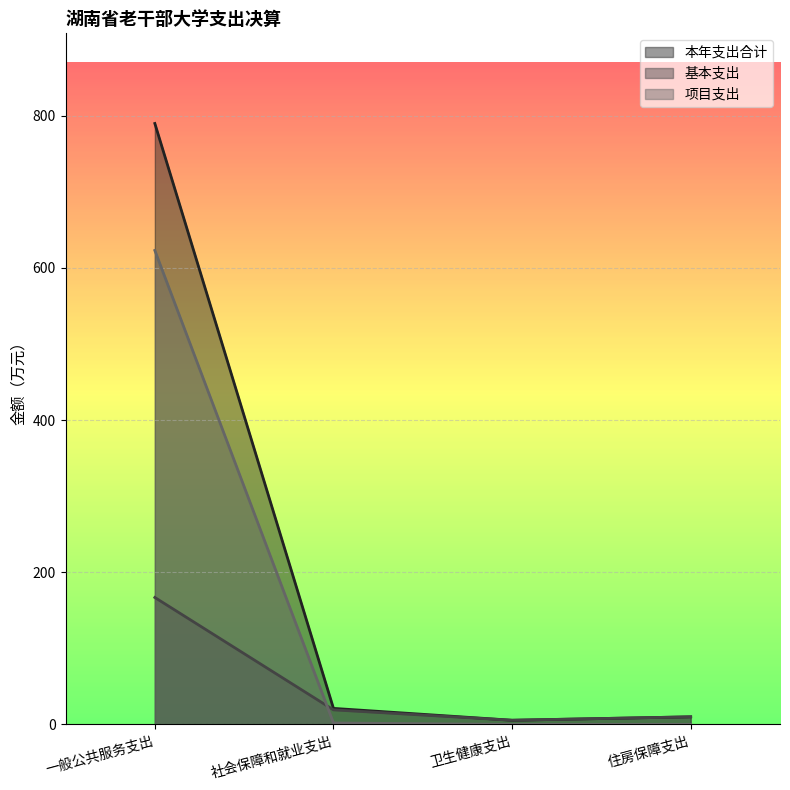

True or false: 本年支出合计 and 基本支出 cross at least once.

False